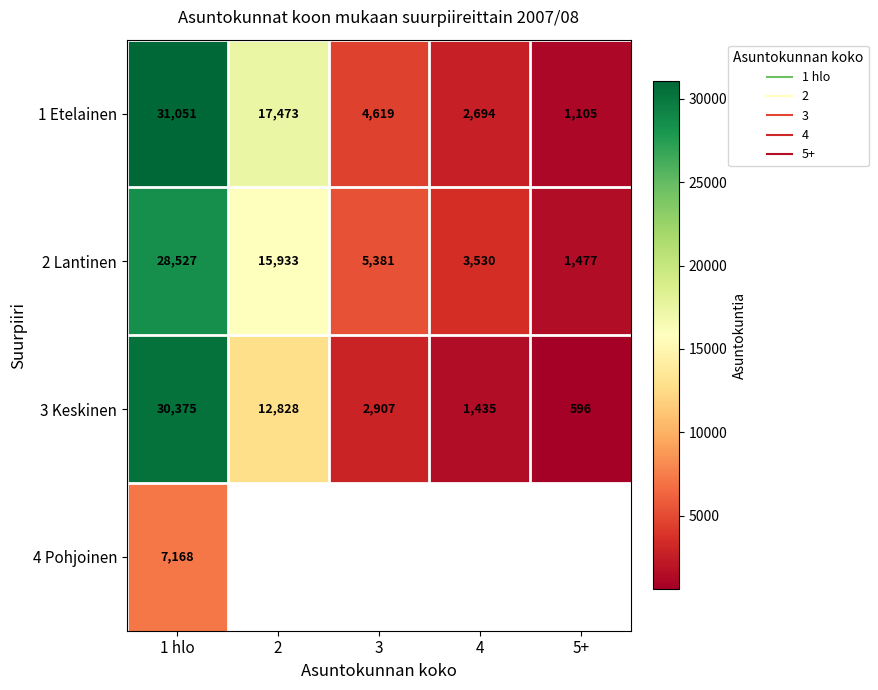

Which category has the highest value in the 3 Keskinen series?

1 hlo